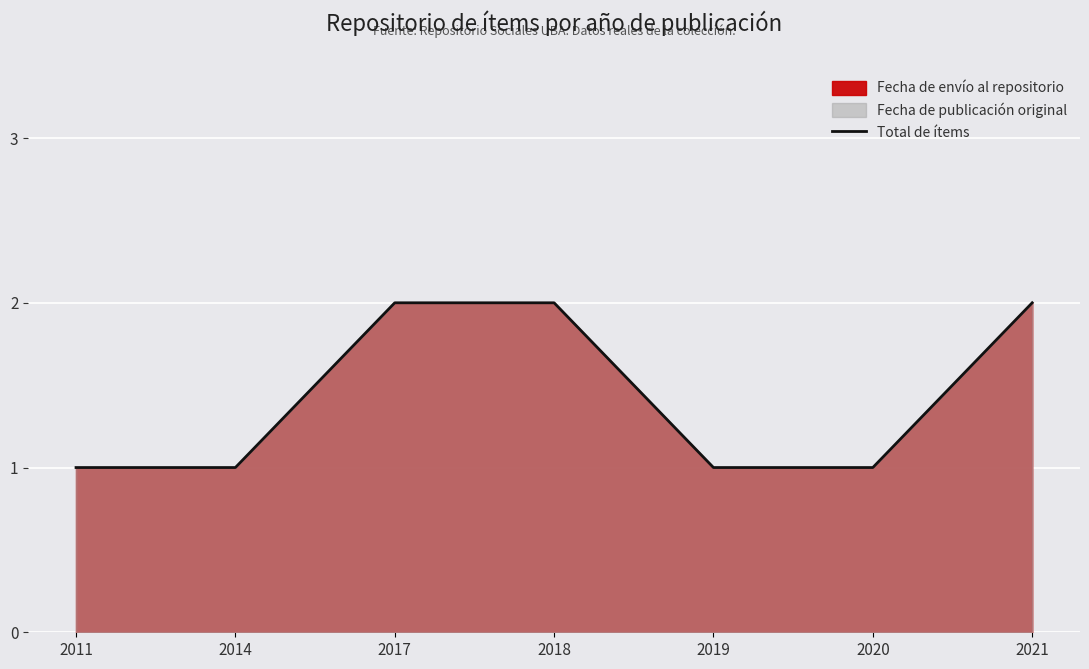

Between 2018 and 2017, which is larger?

2018